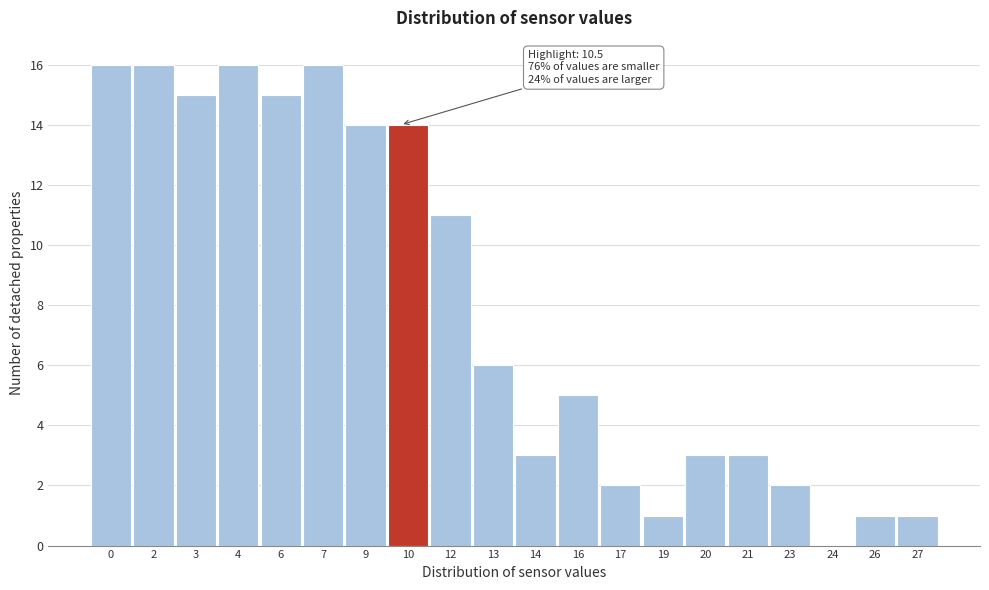

Reading right to left, transcribe all the data shown in this chart.

27=1	26=1	24=0	23=2	21=3	20=3	19=1	17=2	16=5	14=3	13=6	12=11	10=14	9=14	7=16	6=15	4=16	3=15	2=16	0=16